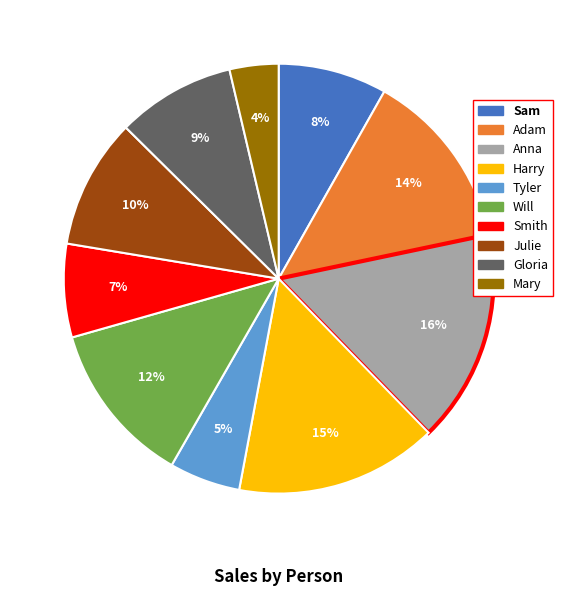

How many segments does this pie chart have?

10